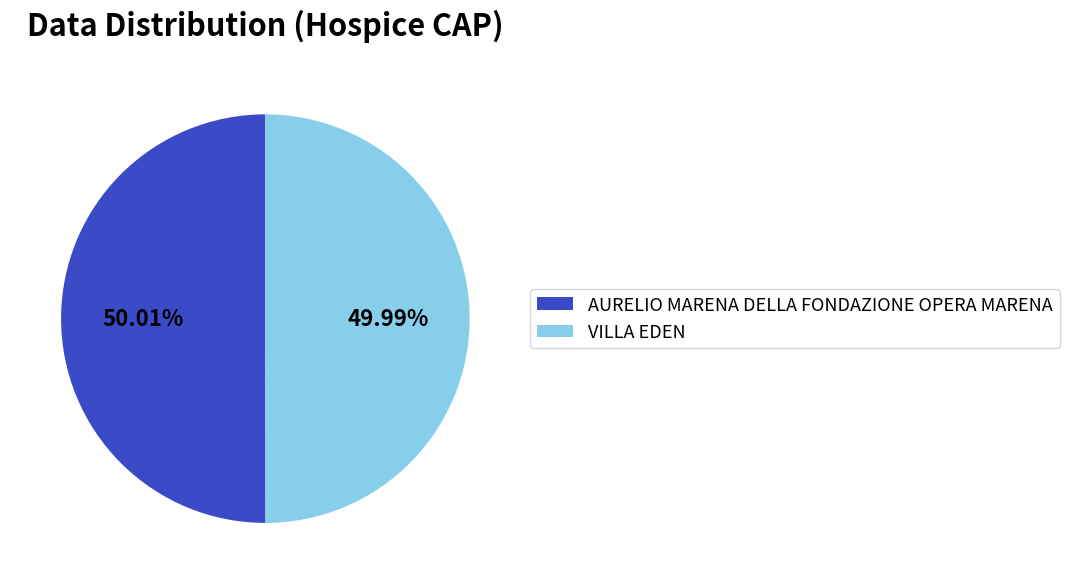

Approximately how many times larger is the value at AURELIO MARENA DELLA FONDAZIONE OPERA MARENA compared to VILLA EDEN?

1.0